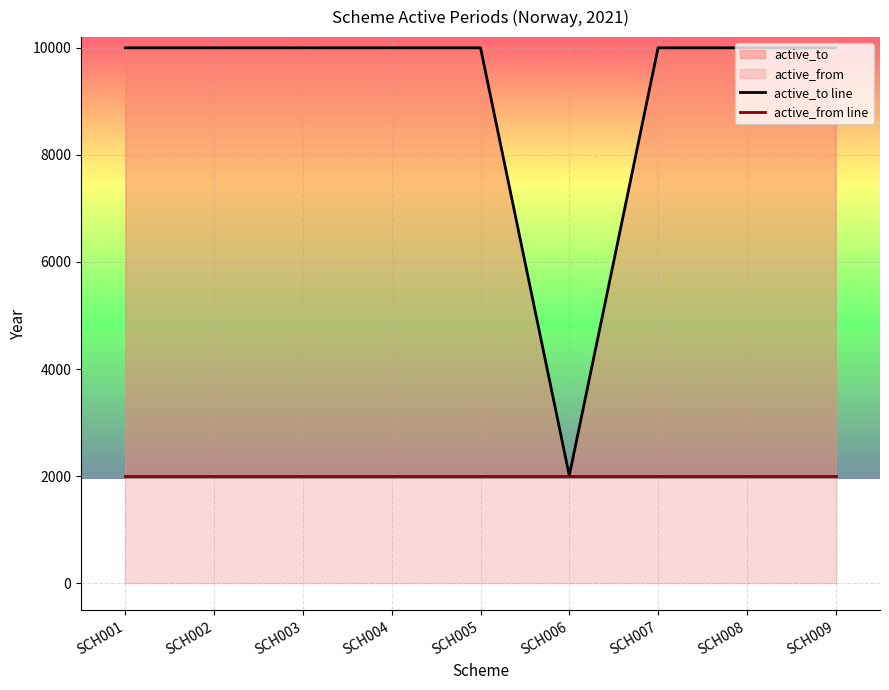

What is the spread (max minus min) of values at SCH004?

7997